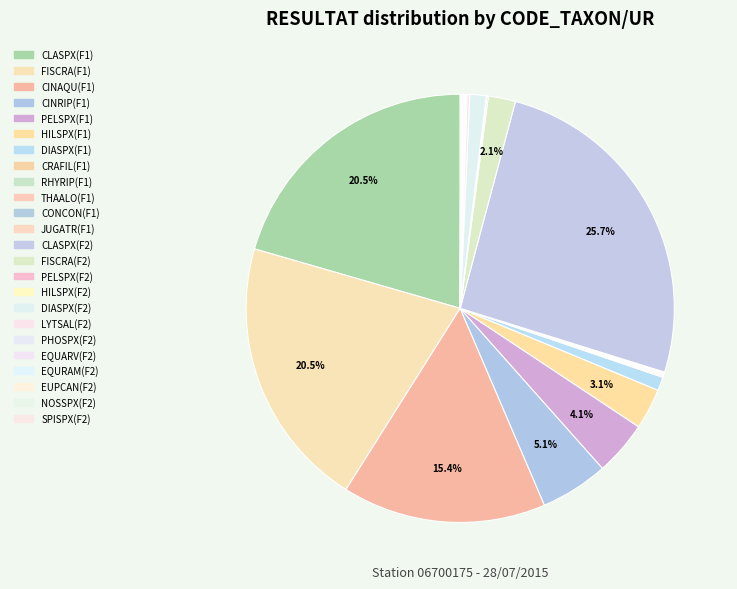

Does PELSPX(F1) account for over 50% of the chart?

No